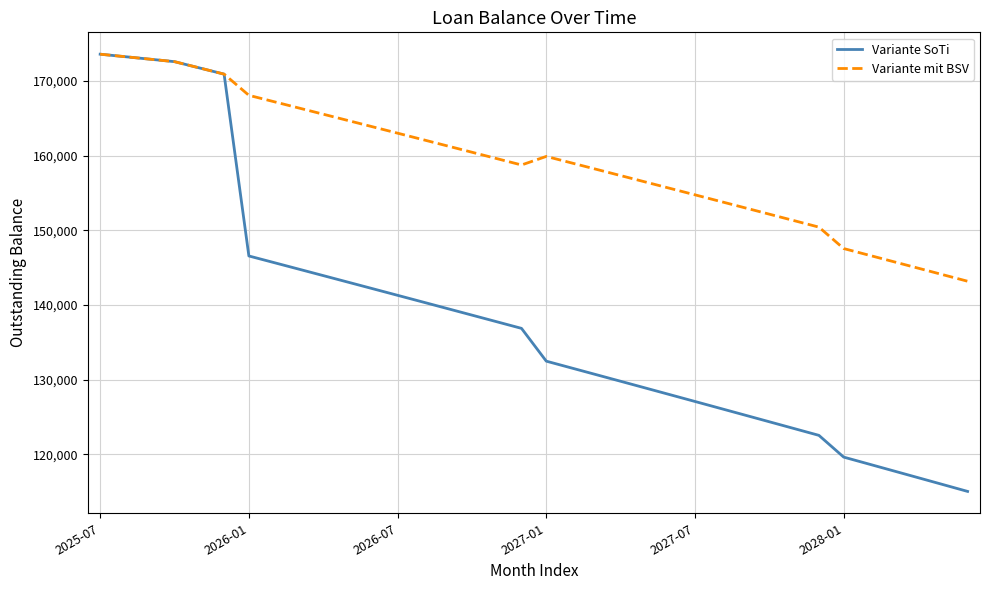

How many lines are shown in the chart?

2